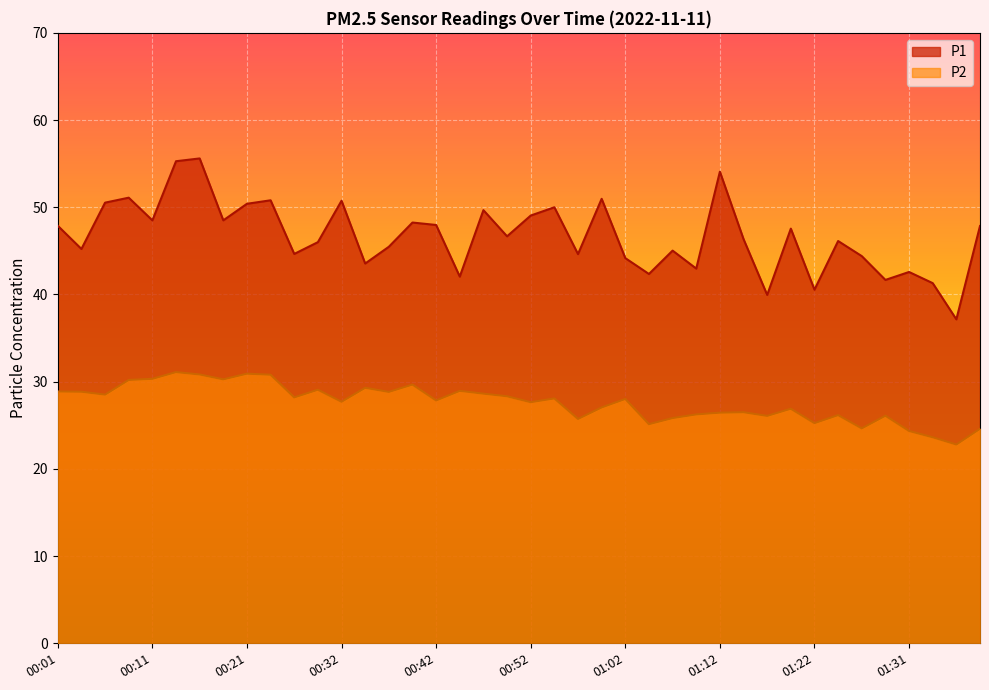

What is the minimum value for P1?

37.1